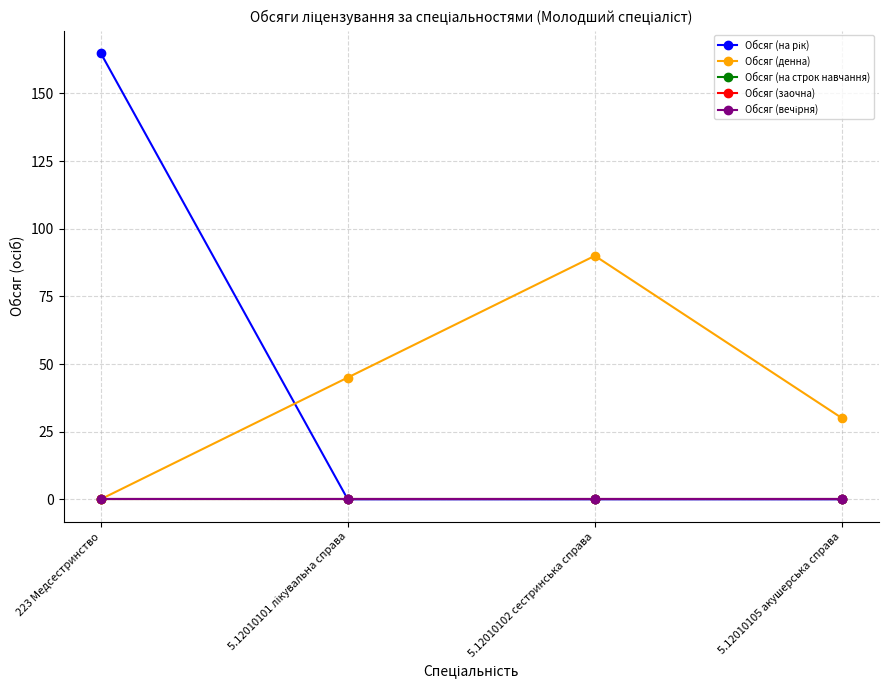

Reading left to right, extract all data points from this chart.

Обсяг (на рік): 165	0	0	0
Обсяг (денна): 0	45	90	30
Обсяг (на строк навчання): 0	0	0	0
Обсяг (заочна): 0	0	0	0
Обсяг (вечірня): 0	0	0	0